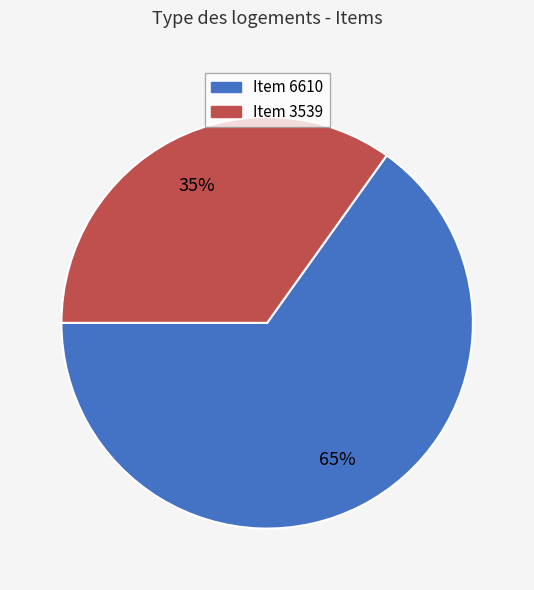

Which category accounts for the majority?

Item 6610